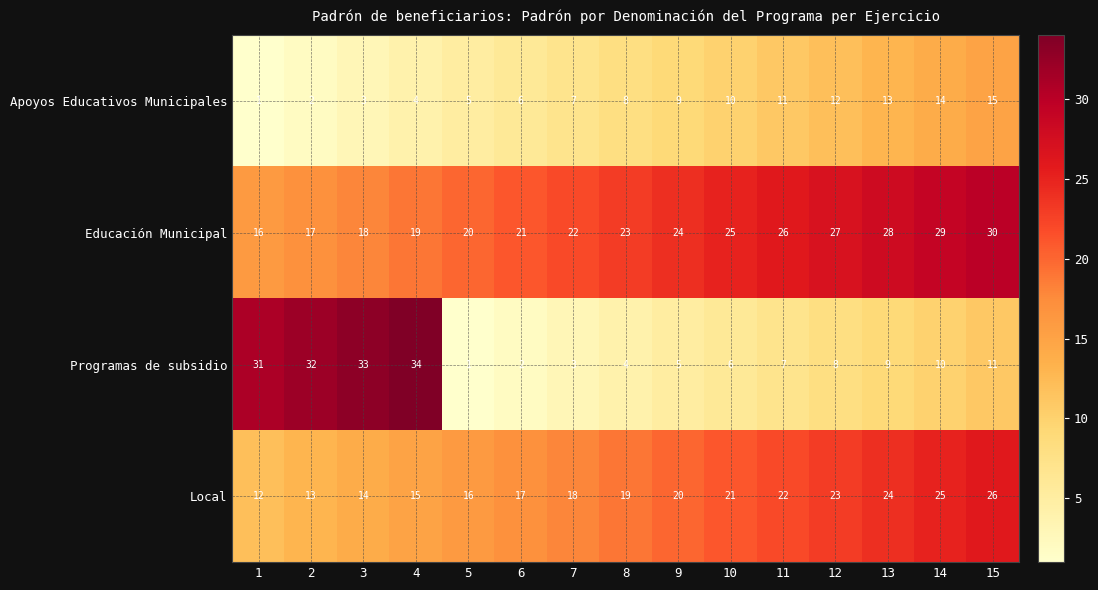

What is the spread (max minus min) of values at 11?

19